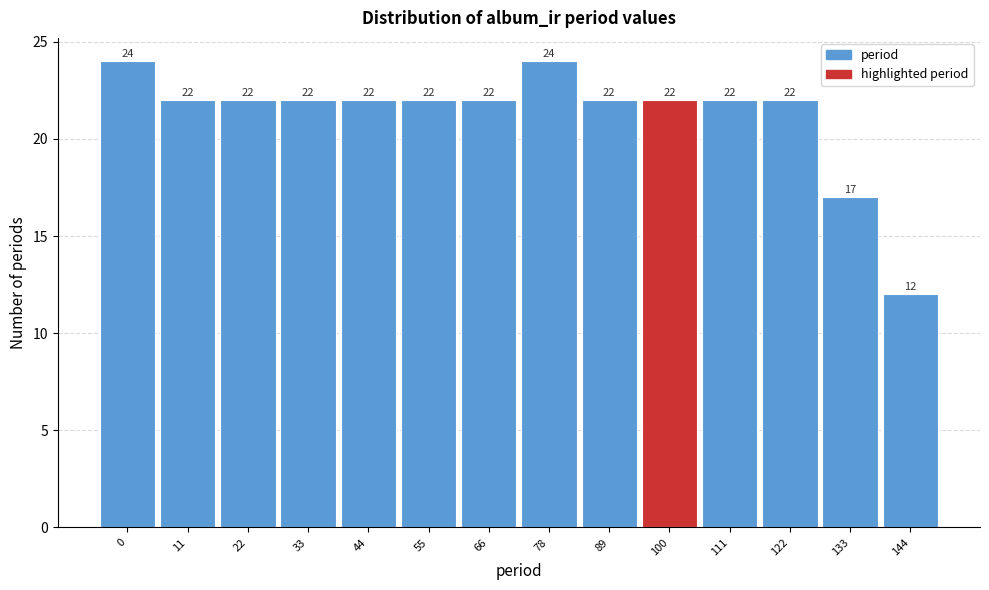

Reading left to right, what are all the values shown in this chart?

24	22	22	22	22	22	22	24	22	22	22	22	17	12